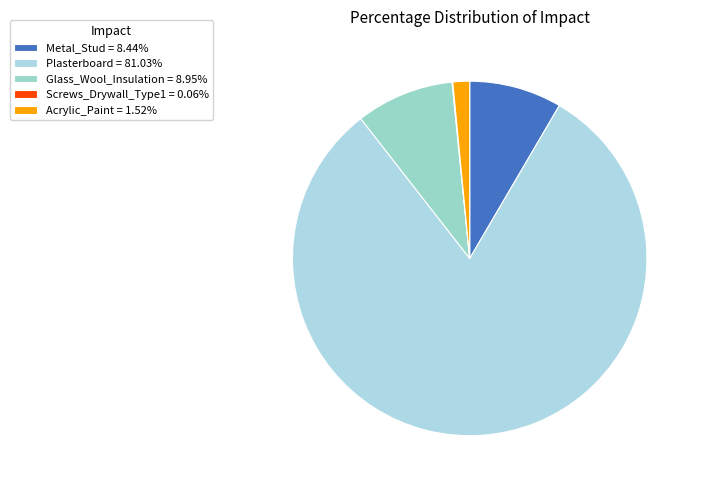

Rank the categories by value from highest to lowest.

Plasterboard, Glass_Wool_Insulation, Metal_Stud, Acrylic_Paint, Screws_Drywall_Type1